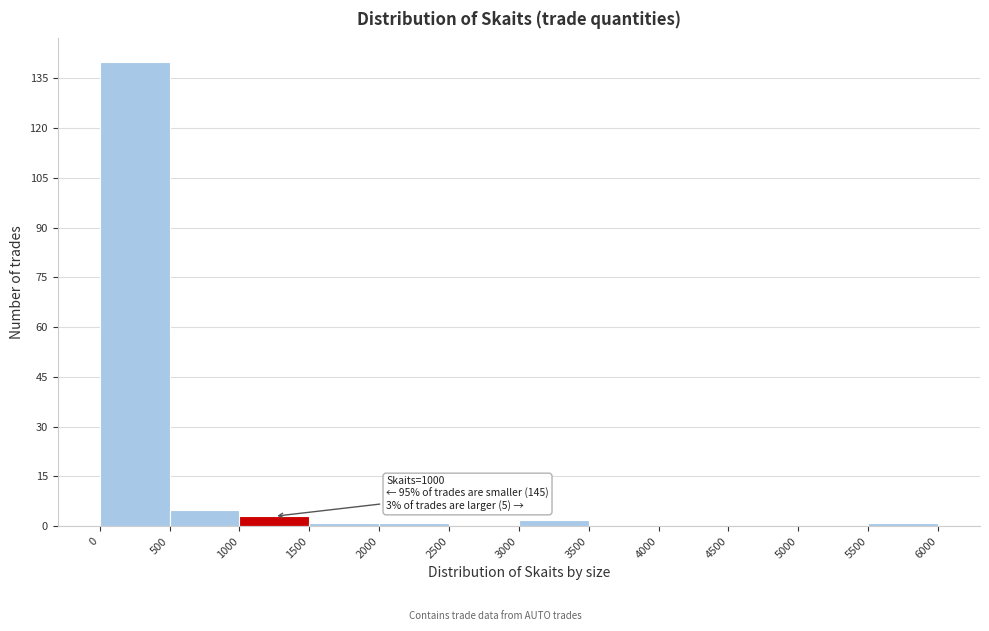

Which range on the x-axis has the tallest bar?

0 to 500